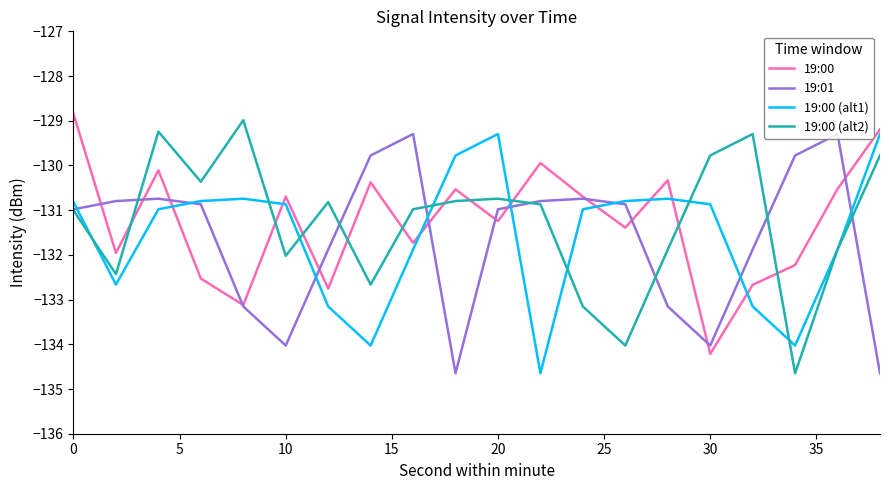

Reading left to right, extract all data points from this chart.

19:00: -128.8	-132.0	-130.1	-132.5	-133.1	-130.7	-132.8	-130.4	-131.7	-130.5	-131.2	-129.9	-130.7	-131.4	-130.3	-134.2	-132.7	-132.2	-130.5	-129.2
19:01: -131.0	-130.8	-130.7	-130.9	-133.2	-134.0	-131.9	-129.8	-129.3	-134.6	-131.0	-130.8	-130.7	-130.9	-133.2	-134.0	-131.9	-129.8	-129.3	-134.6
19:00 (alt1): -130.8	-132.7	-131.0	-130.8	-130.7	-130.9	-133.2	-134.0	-131.9	-129.8	-129.3	-134.6	-131.0	-130.8	-130.7	-130.9	-133.2	-134.0	-131.9	-129.3
19:00 (alt2): -131.0	-132.4	-129.2	-130.4	-129.0	-132.0	-130.8	-132.7	-131.0	-130.8	-130.7	-130.9	-133.2	-134.0	-131.9	-129.8	-129.3	-134.6	-131.9	-129.8